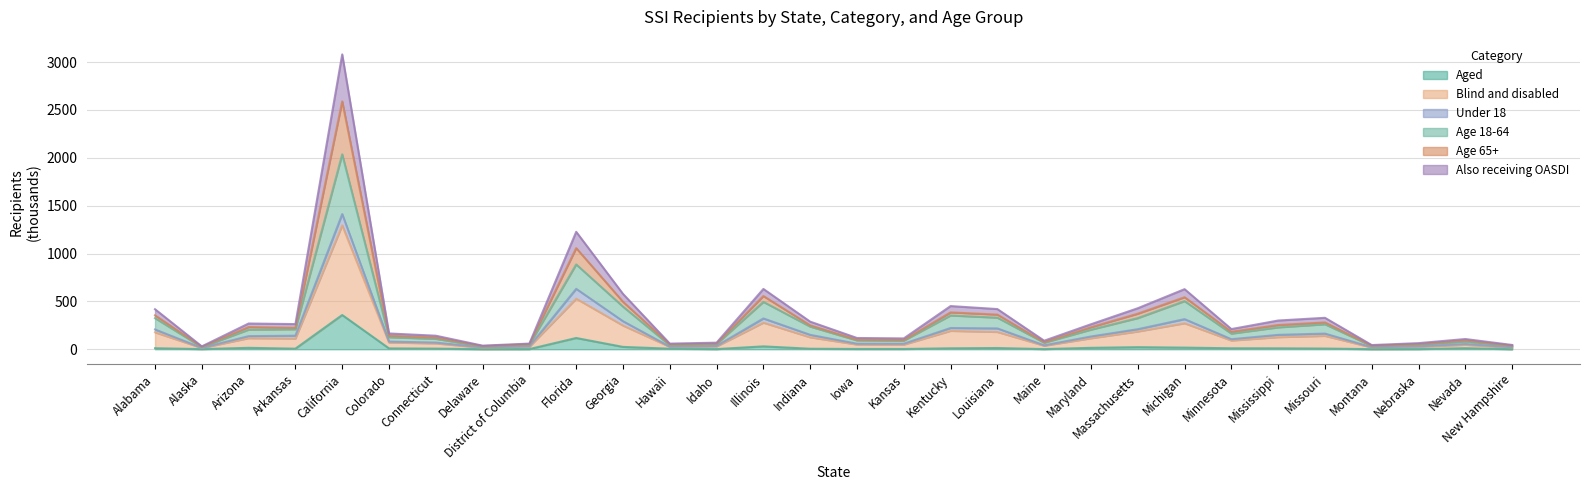

Rank the categories by Blind and disabled value from highest to lowest.

California, Florida, Michigan, Illinois, Georgia, Kentucky, Louisiana, Massachusetts, Alabama, Missouri, Indiana, Mississippi, Arkansas, Arizona, Maryland, Minnesota, Colorado, Connecticut, Iowa, Kansas, Nevada, Maine, Idaho, Nebraska, District of Columbia, Hawaii, New Hampshire, Montana, Delaware, Alaska